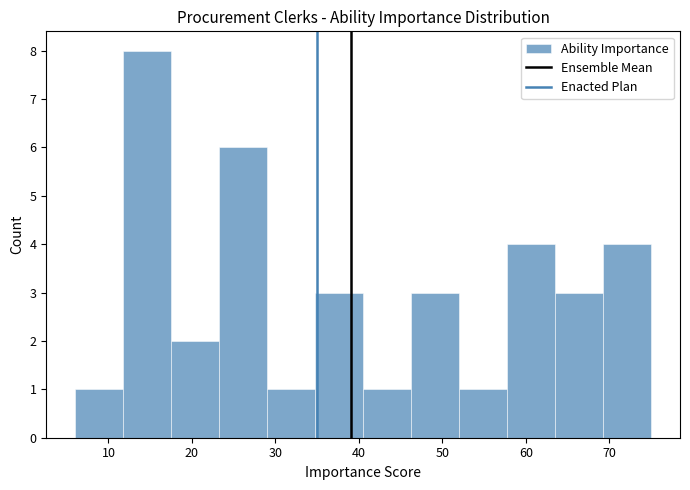

Reading left to right, list every bar in this chart as the range it spans on the x-axis followed by its height. Neither the bar edges nor the heights are printed on the chart, so give them approximately, as read against the axes.

6 to 12: 1
12 to 18: 8
18 to 23: 2
23 to 29: 6
29 to 35: 1
35 to 41: 3
41 to 46: 1
46 to 52: 3
52 to 58: 1
58 to 64: 4
64 to 69: 3
69 to 75: 4